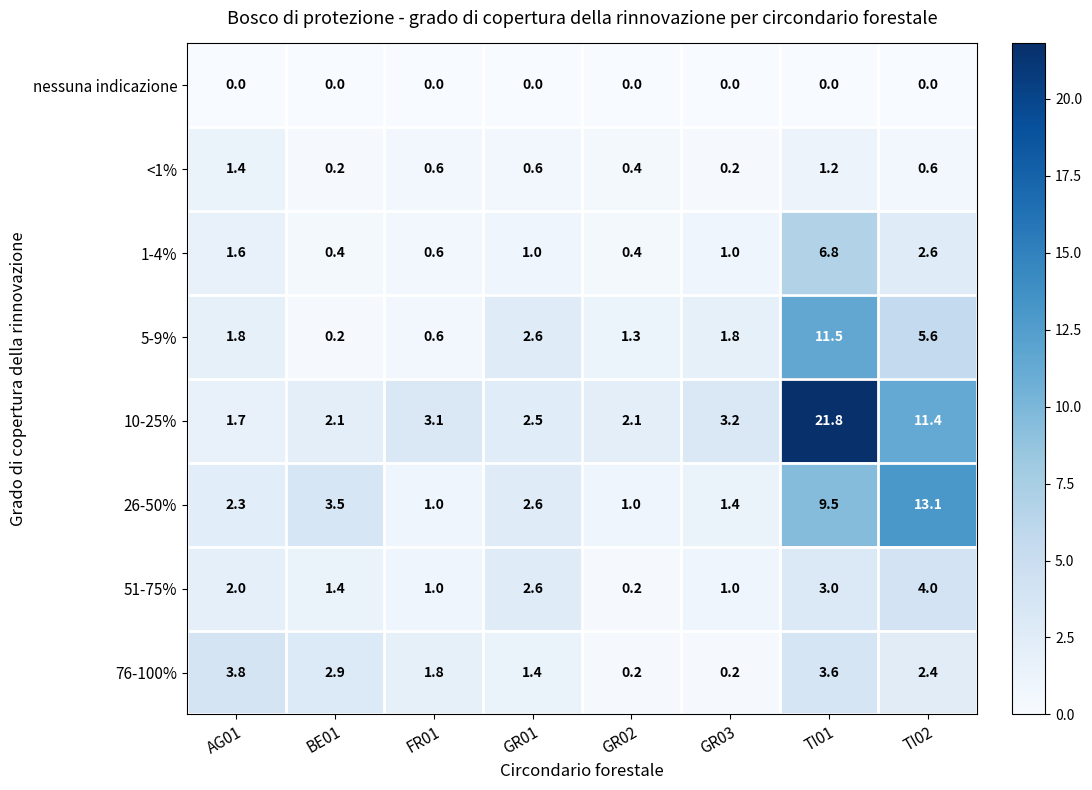

The value of 51-75% at TI02 is 2.8. True or false?

False